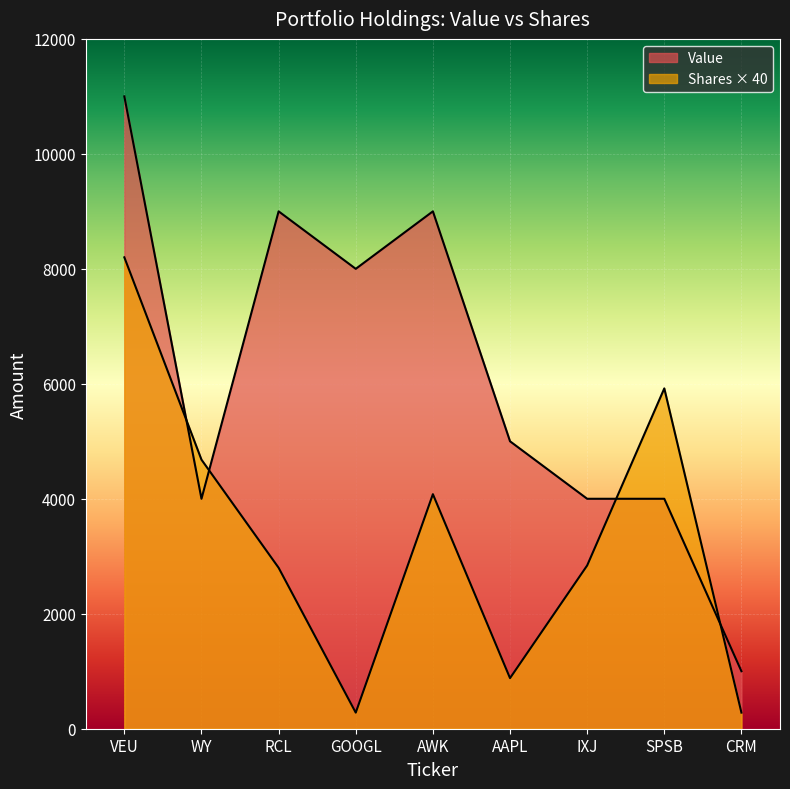

At which category does Value reach its first local valley?

WY